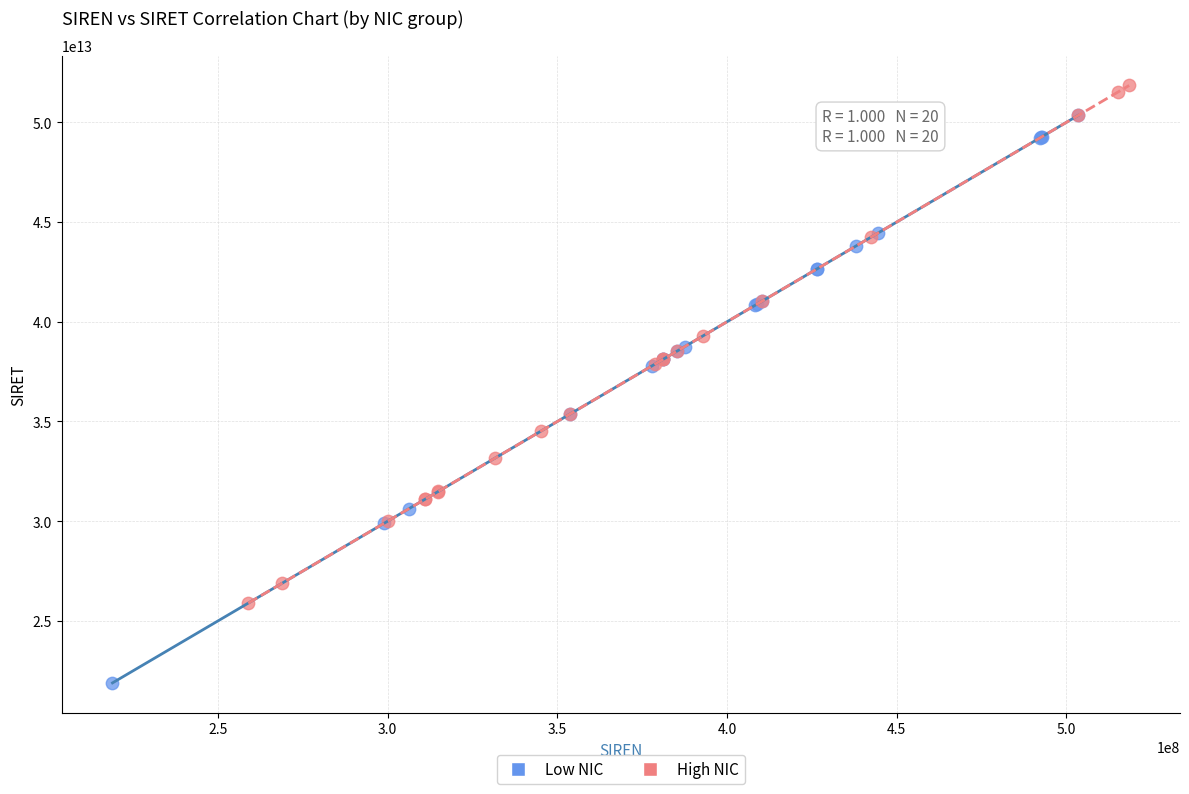

Which series has the largest Y range (max minus min)?

Low NIC